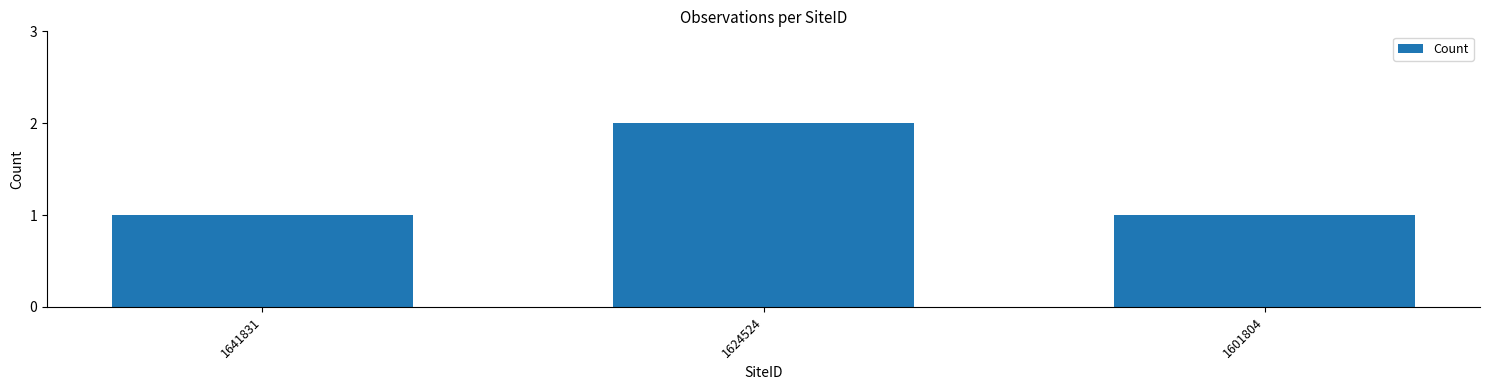

What is the sum of all values?

4